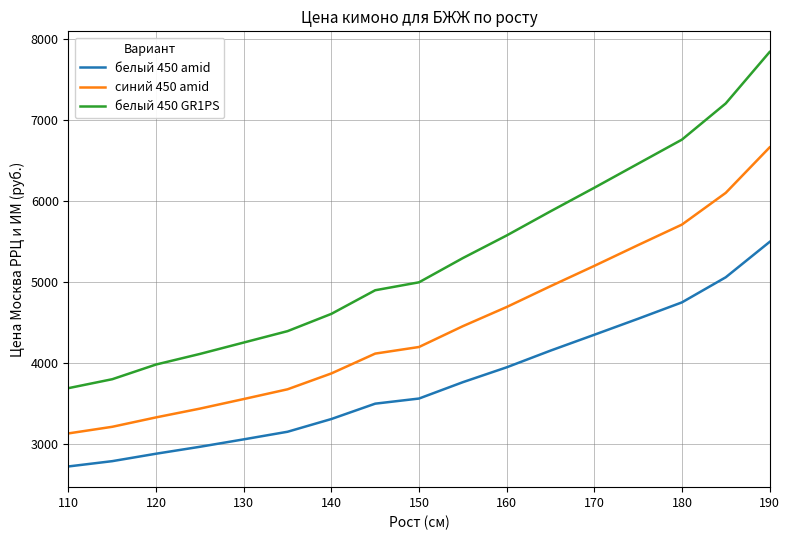

Which series has the largest total across all categories?

белый 450 GR1PS